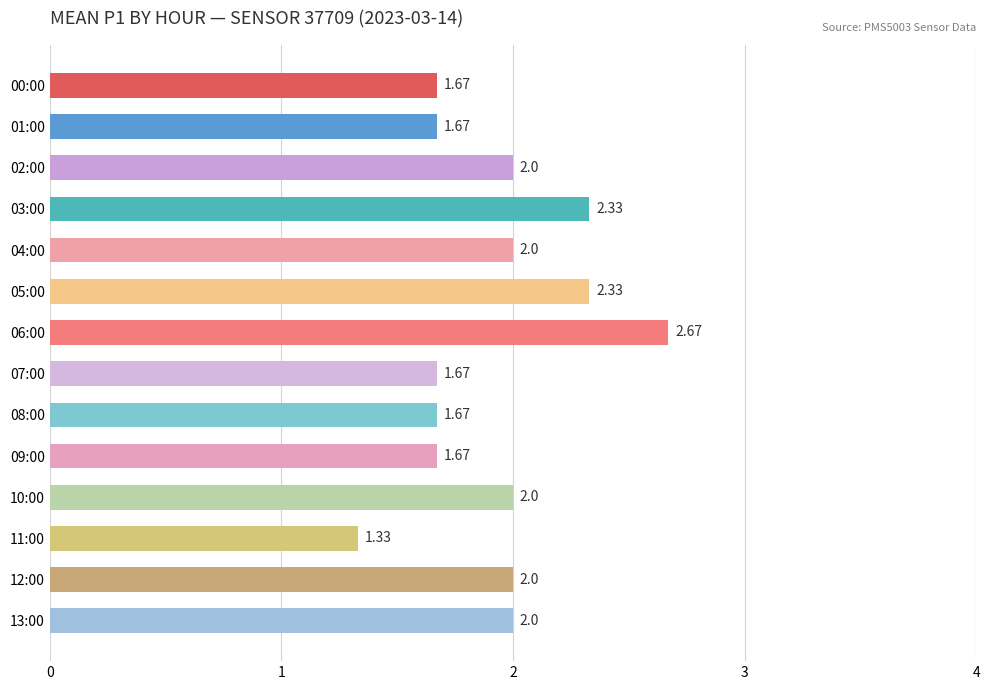

What is the difference between the second highest and minimum values?

1.0